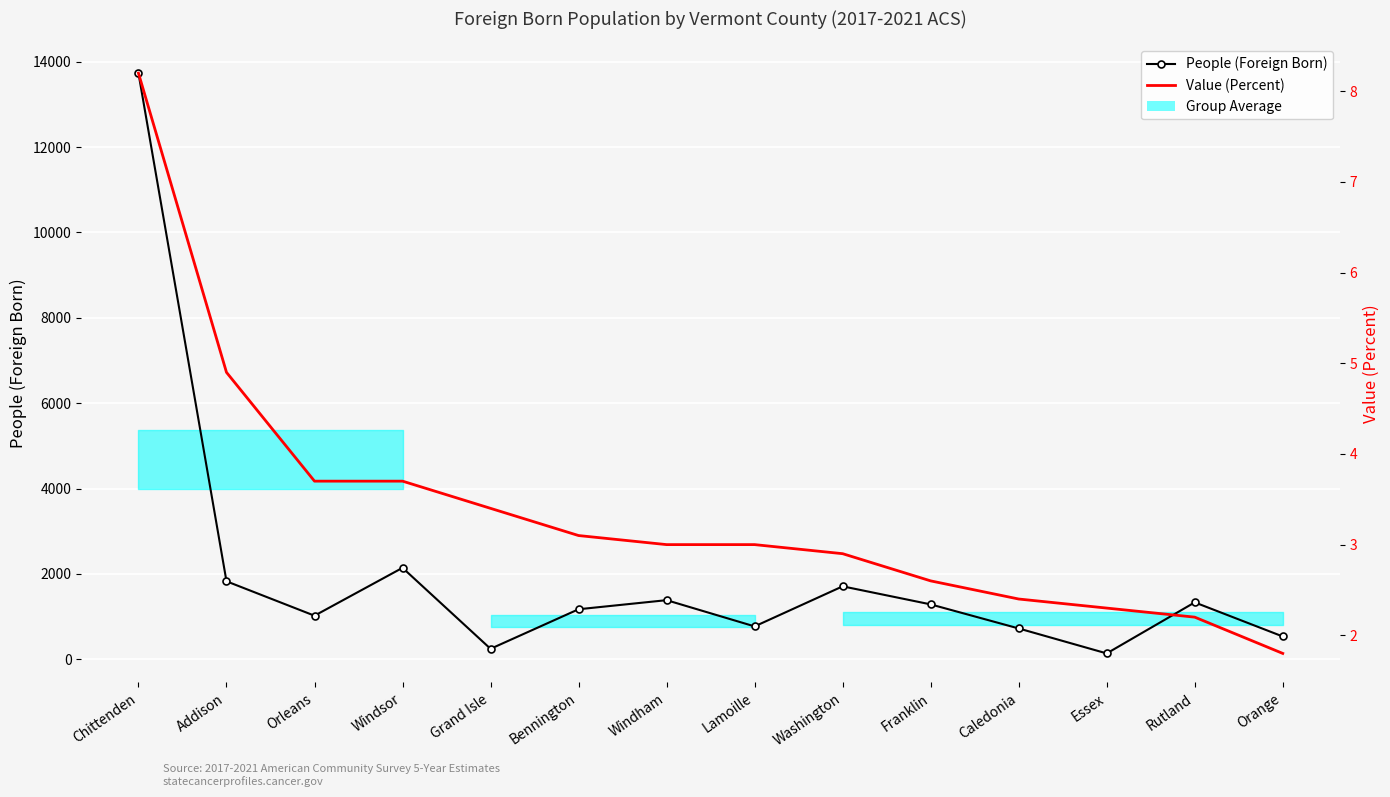

List the series in order of their overall mean, highest first.

People (Foreign Born), Value (Percent)